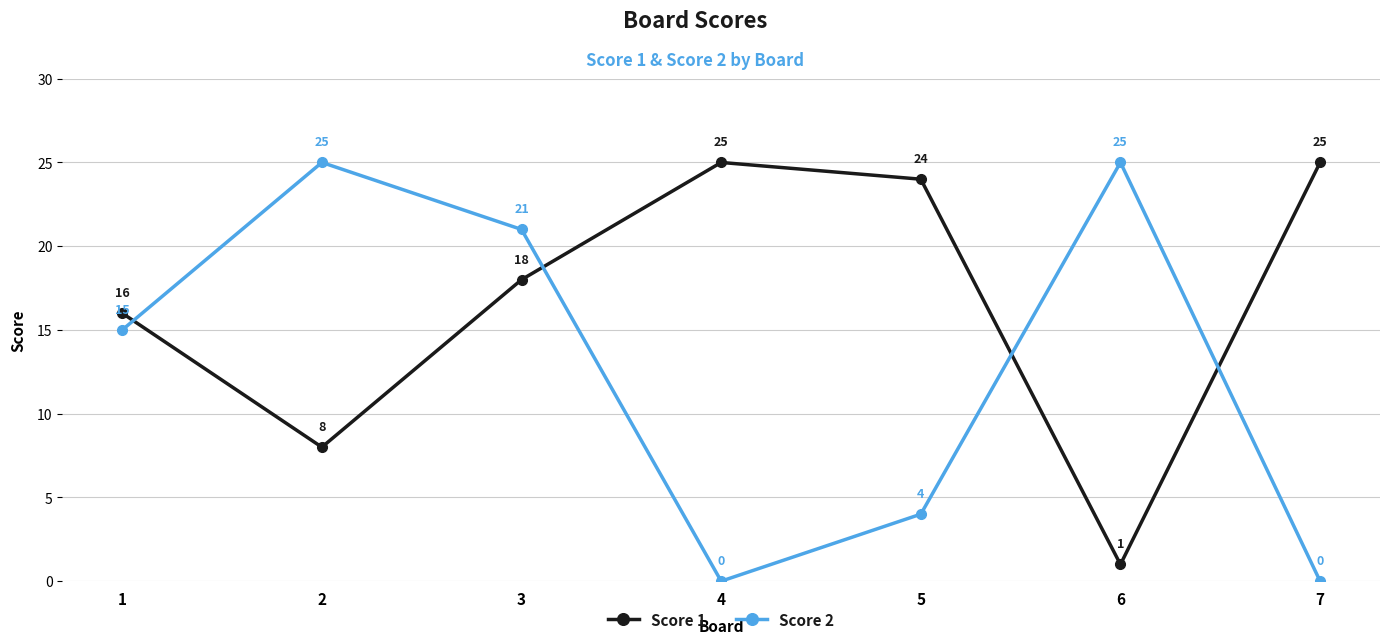

After their last crossing, which series has the higher values: Score 2 or Score 1?

Score 1